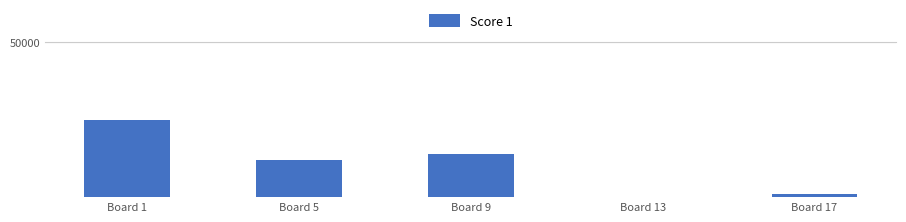

Are the bars horizontal?

No